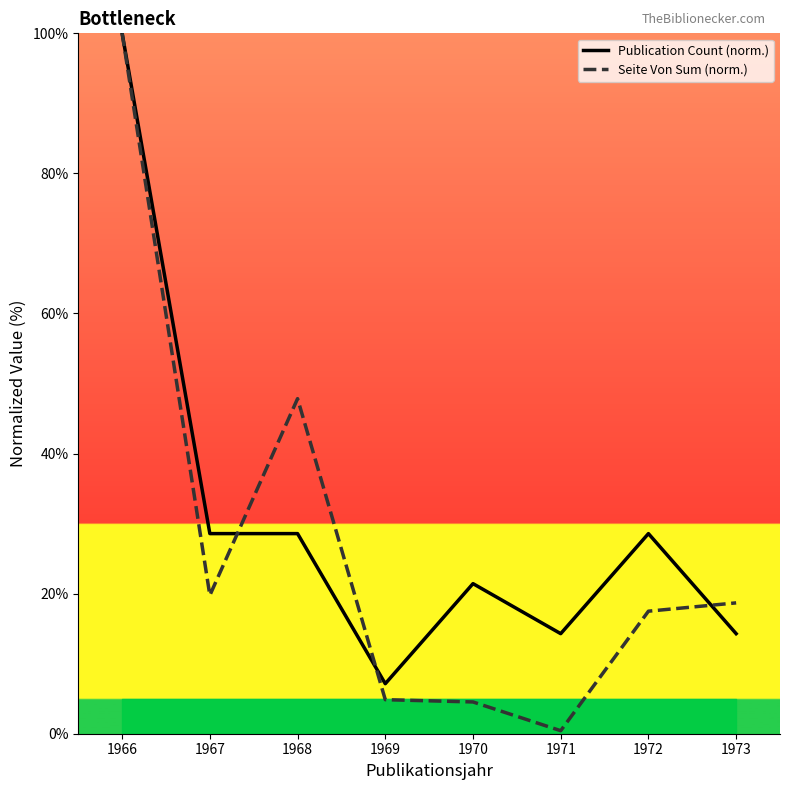

What is the value of the Publication Count (norm.) point at the 2nd from the left?

28.6